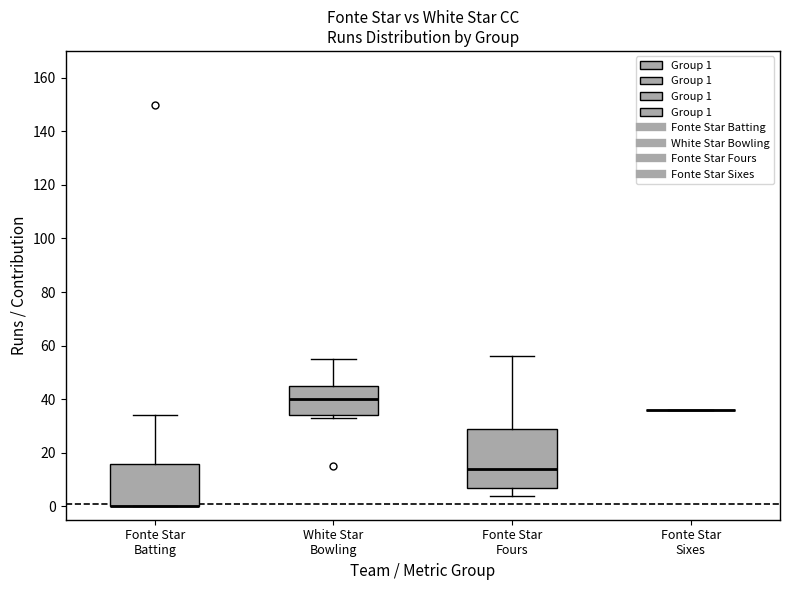

Where is the lower edge of the box for Fonte Star Fours on the y-axis? The values are not printed on the chart, so give them approximately, as read against the axis.

8